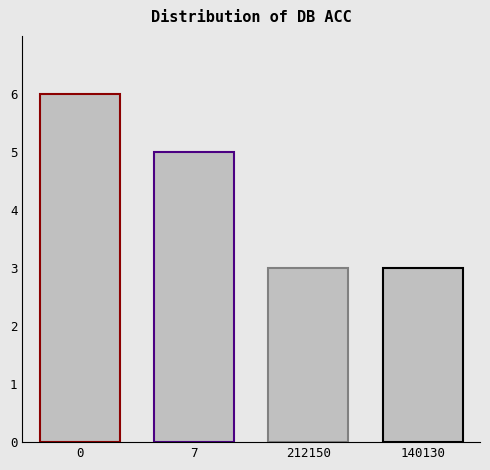

What is the ratio of the value at 212150 to the value at 0?

0.5